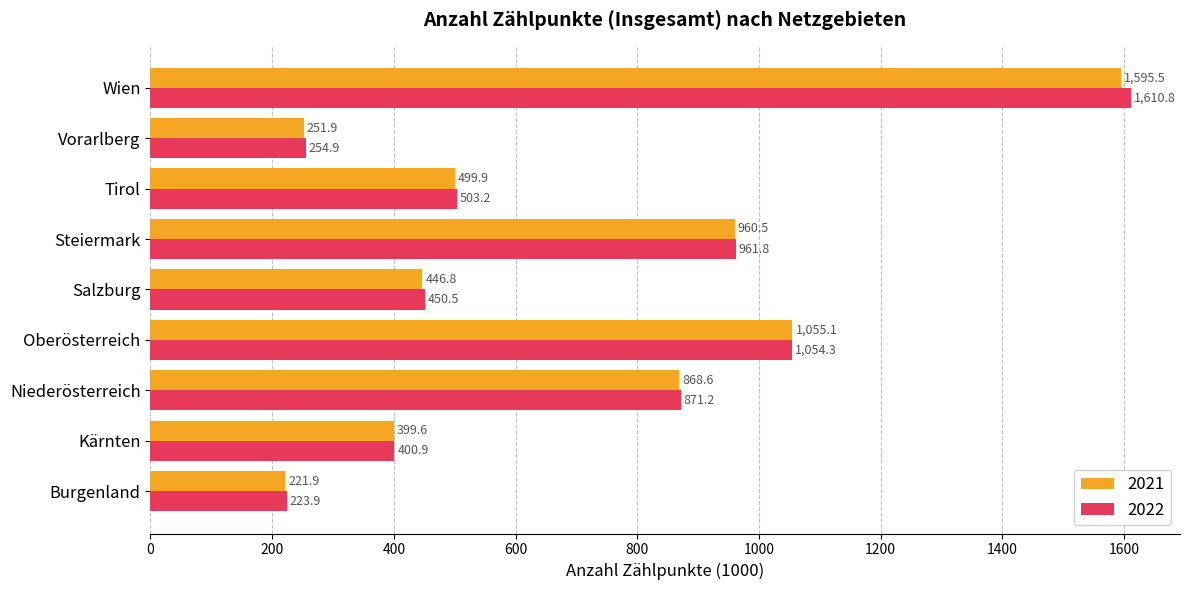

What is the maximum value for 2021?

1595.5